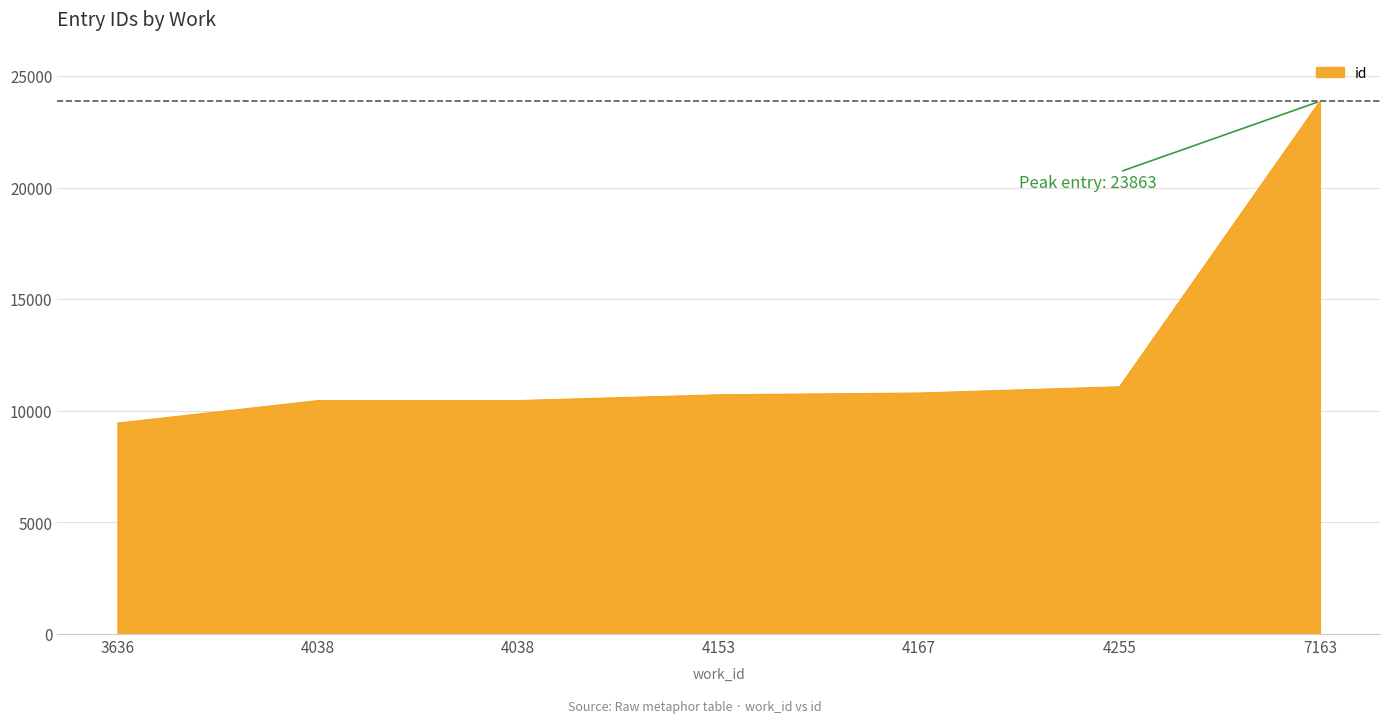

Where is the data nearest to the value 16655?

4255